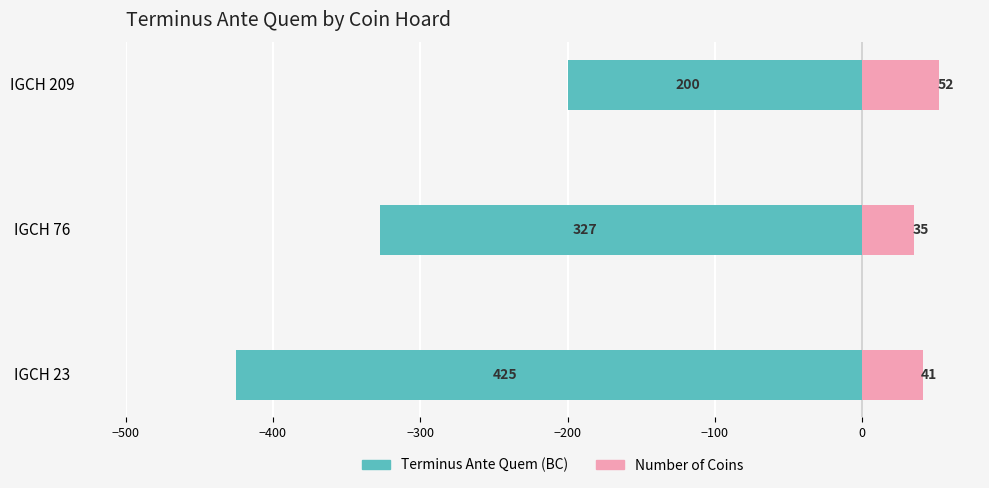

What is the lowest value of the Terminus Ante Quem (abs, BC) series?

-425